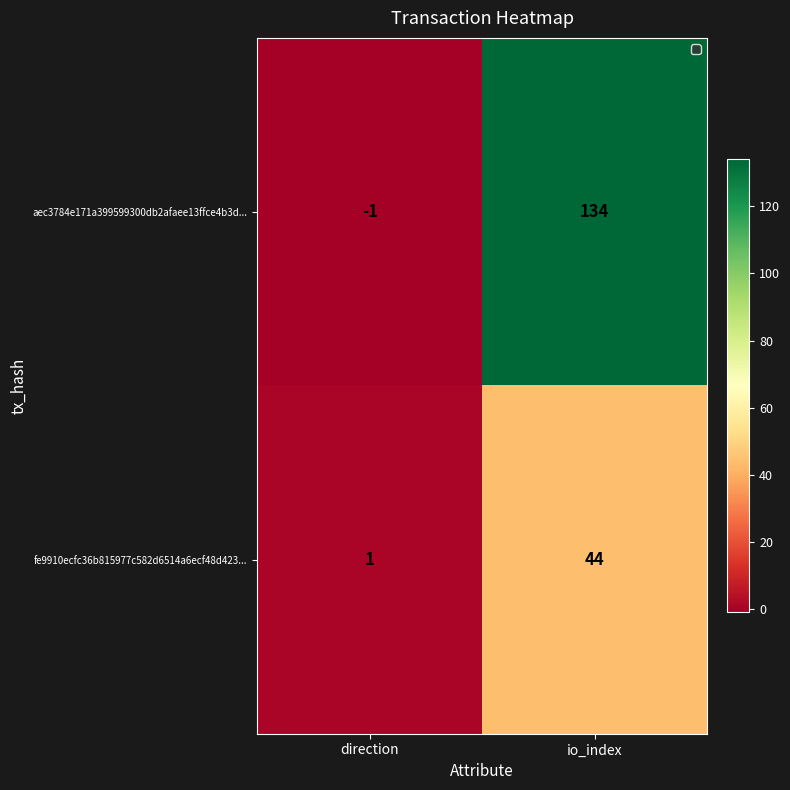

Read the fe9910ecfc36b815977c582d6514a6ecf48d423... value at io_index, to the nearest 5.

45